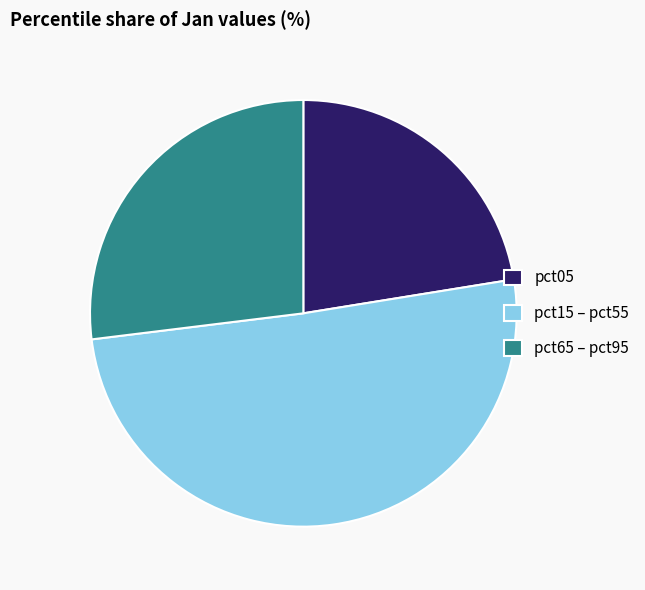

How many segments does this pie chart have?

3